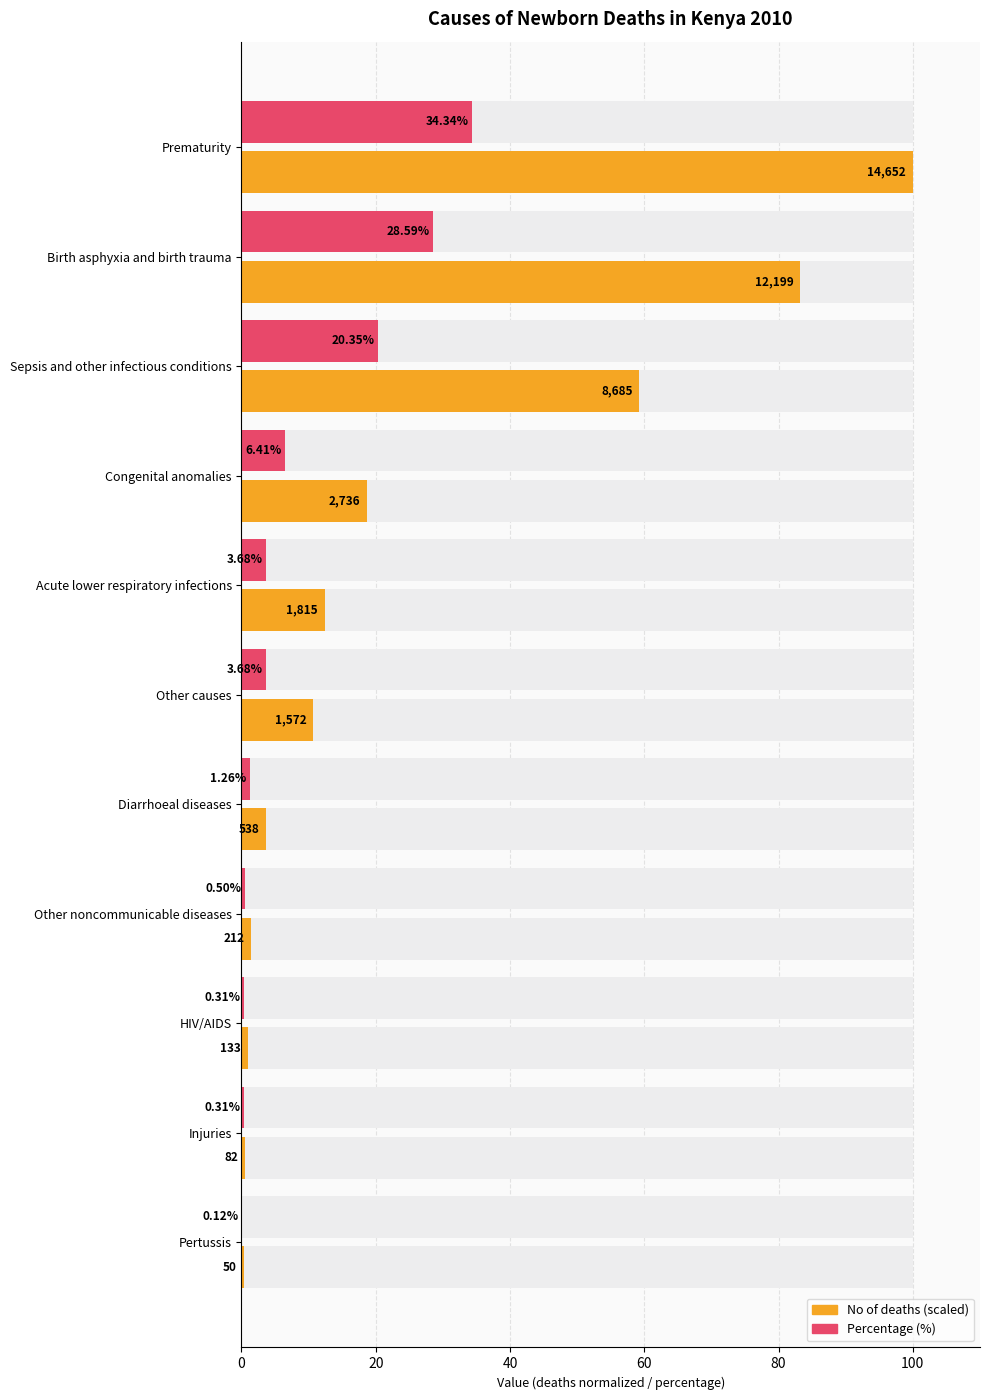

What is the total value across all series at 10?

0.5